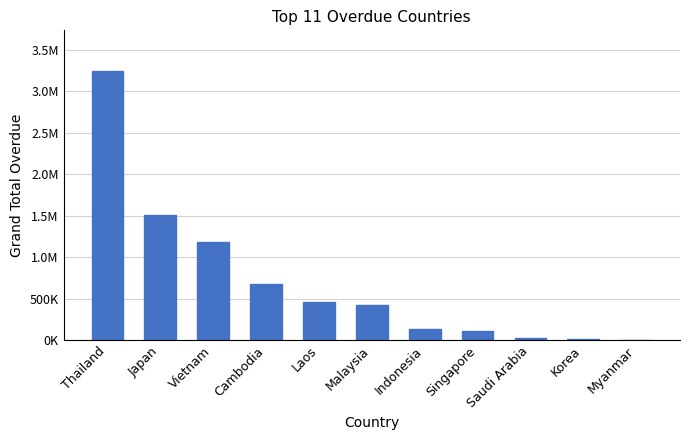

Are the bars horizontal?

No